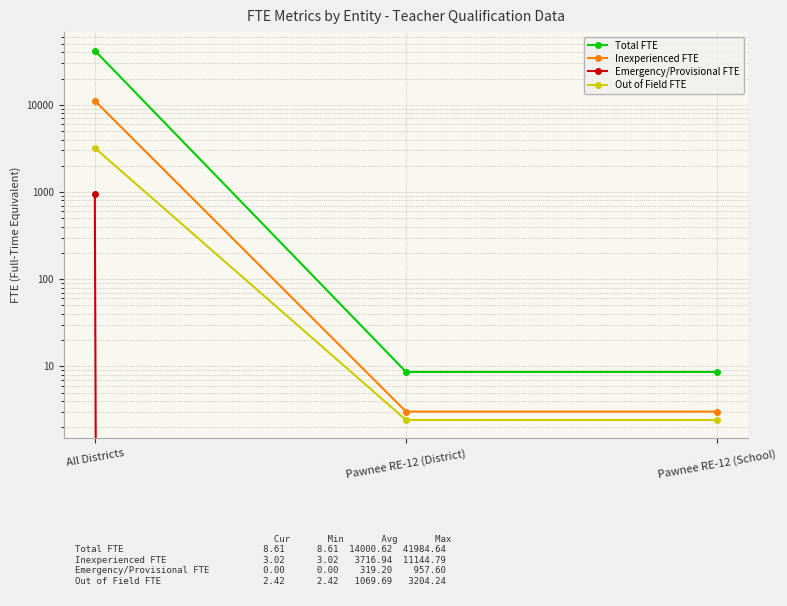

Where is Out of Field FTE nearest to the value 1603?

Pawnee RE-12 (District)